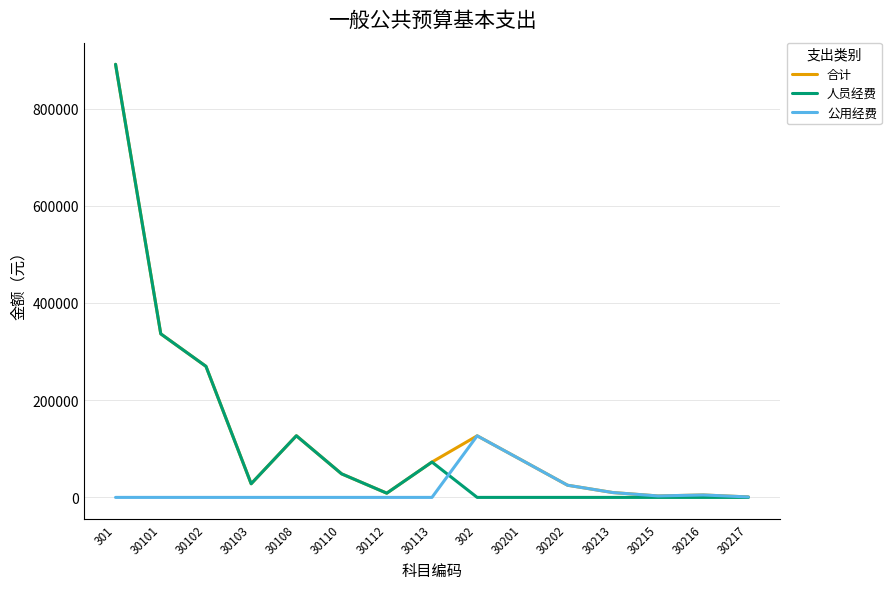

True or false: 人员经费 has more than 1 points higher than both neighbors.

True